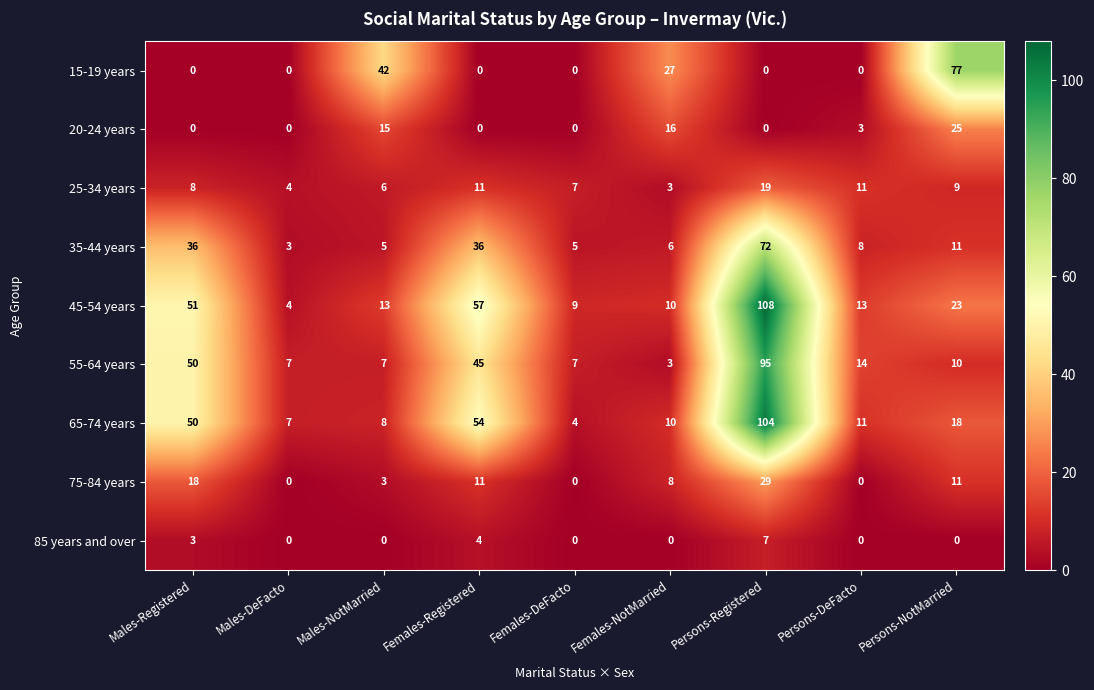

Which series has the largest range (max minus min)?

45-54 years